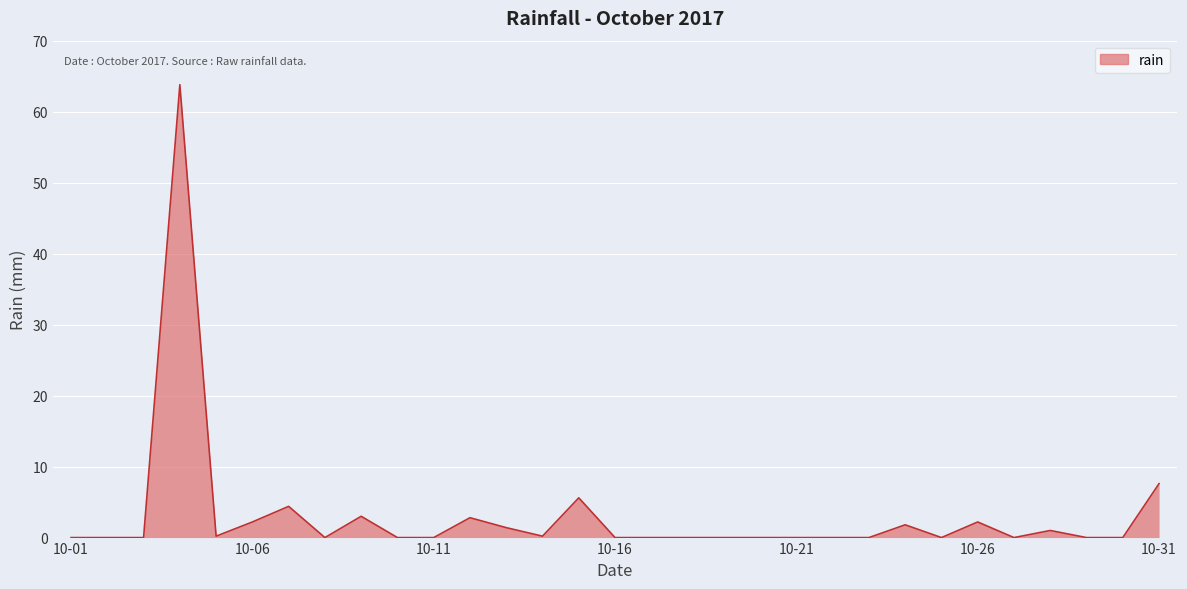

What is the difference between the maximum and minimum values?

63.8